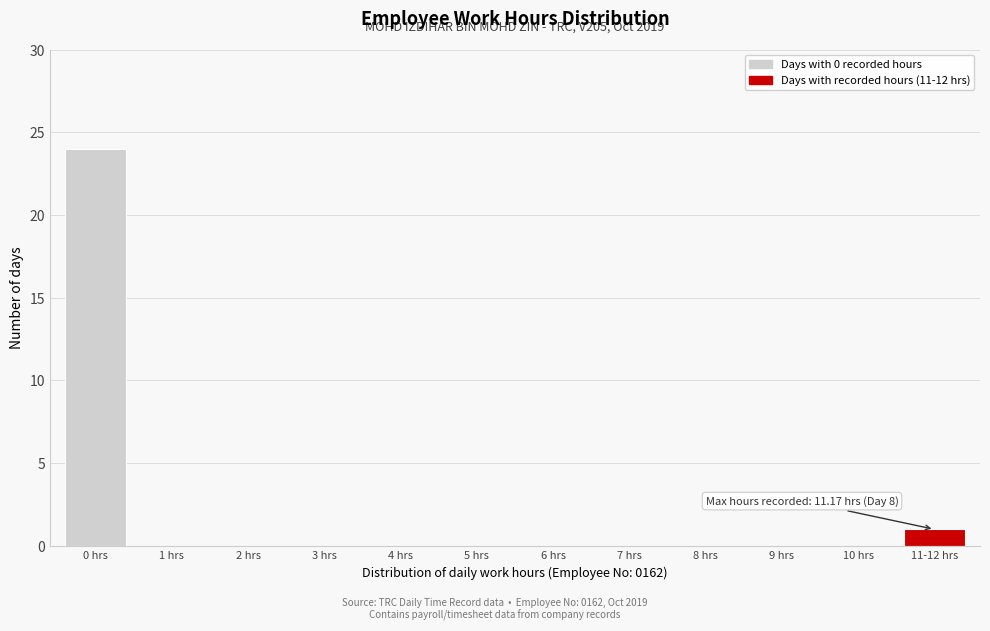

Reading right to left, list all the values displayed in this chart.

11-12 hrs=1	10 hrs=0	9 hrs=0	8 hrs=0	7 hrs=0	6 hrs=0	5 hrs=0	4 hrs=0	3 hrs=0	2 hrs=0	1 hrs=0	0 hrs=24